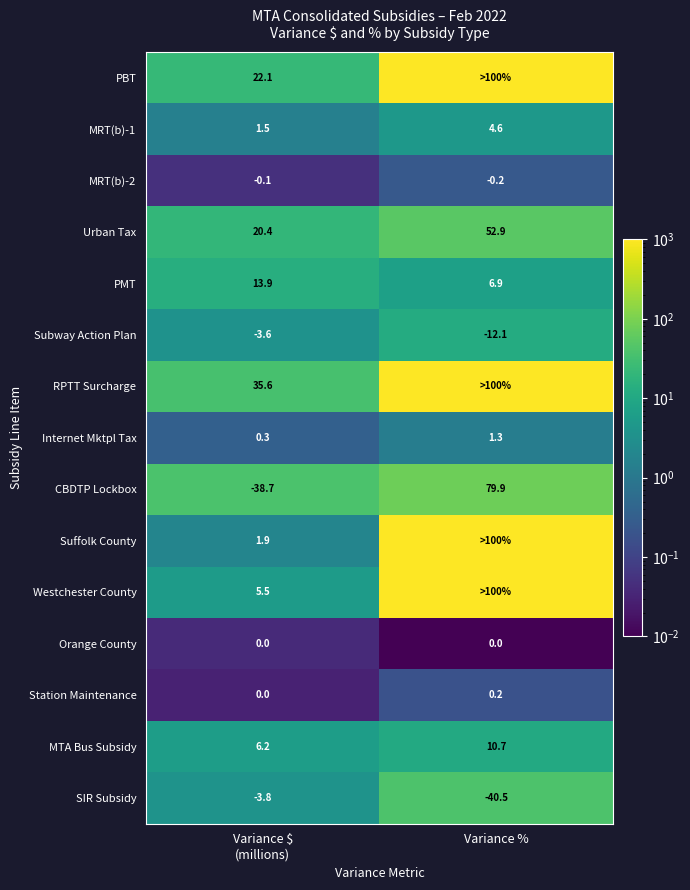

At which label does MRT(b)-1 first exceed 4?

Variance %